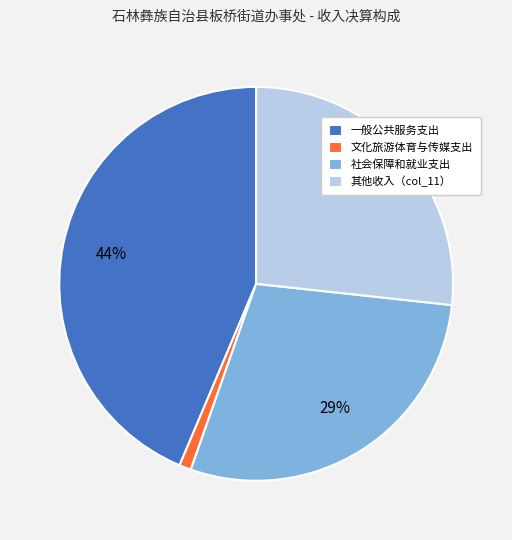

Is it true that 其他收入（col_11） is 27% of the pie?

True